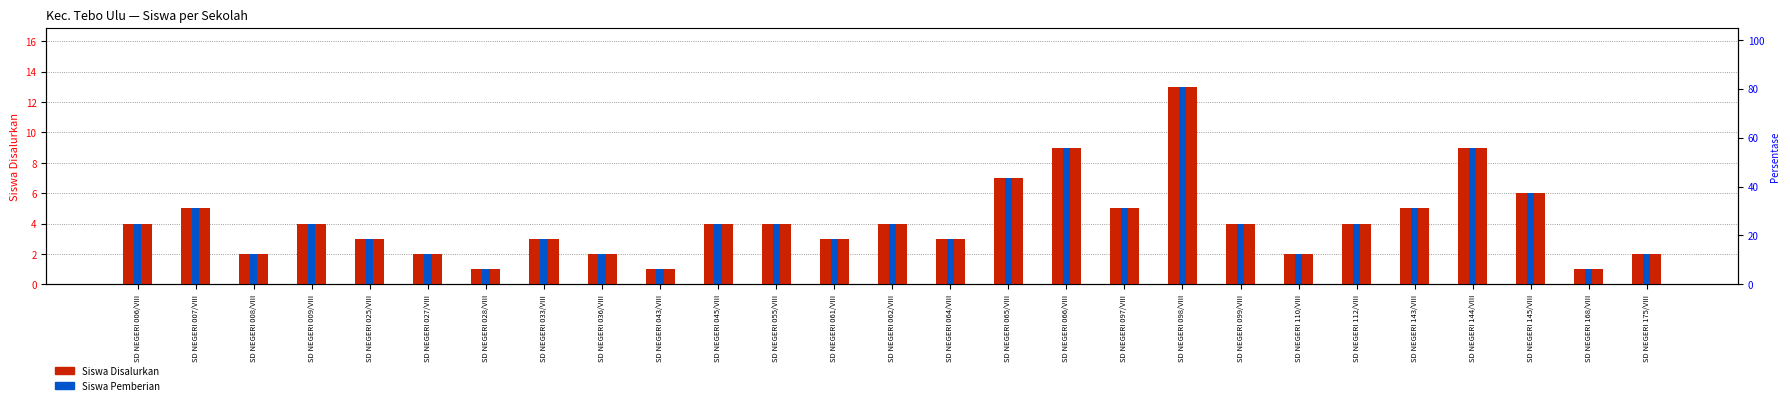

What is the maximum value for Siswa Disalurkan?

13